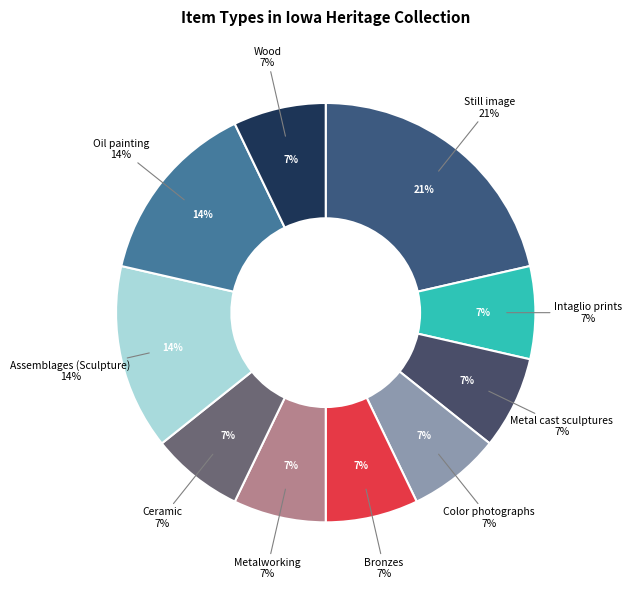

What percentage is the Metal cast sculptures slice, to the nearest percent?

7%